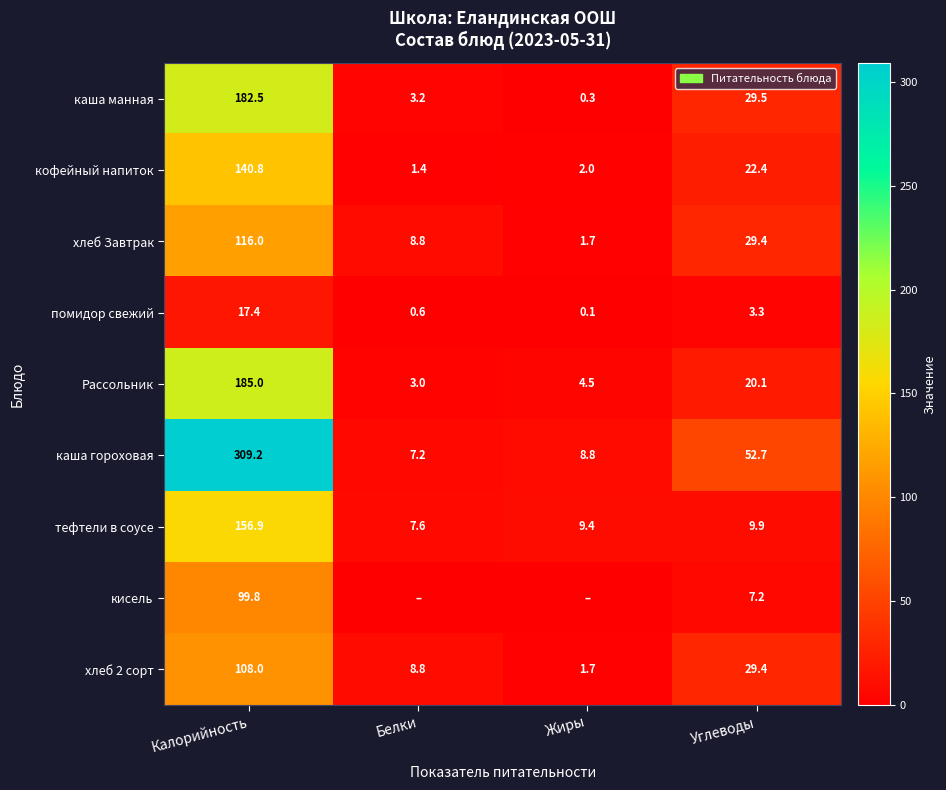

Rank the series at Калорийность from lowest to highest value.

помидор свежий, кисель, хлеб 2 сорт, хлеб Завтрак, кофейный напиток, тефтели в соусе, каша манная, Рассольник, каша гороховая